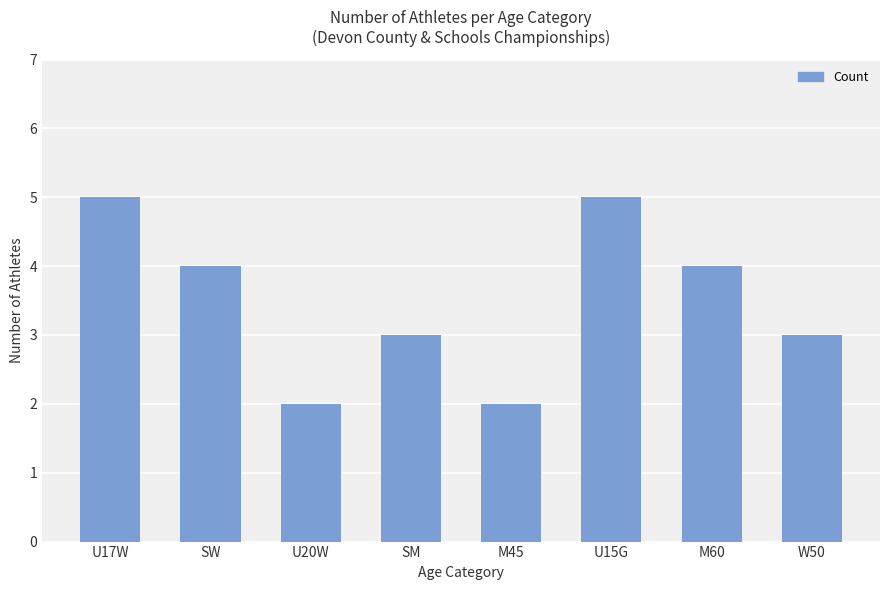

How many bars are there in total?

8